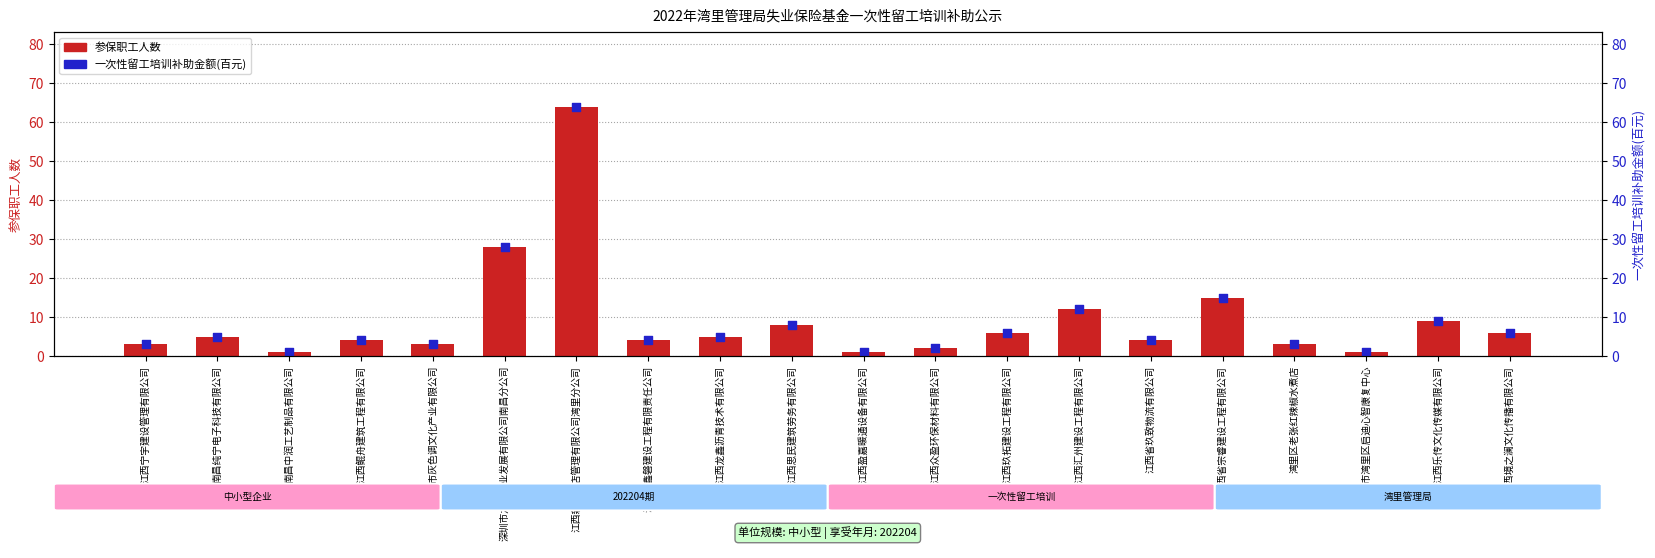

At how many categories does at least one series exceed 22?

2